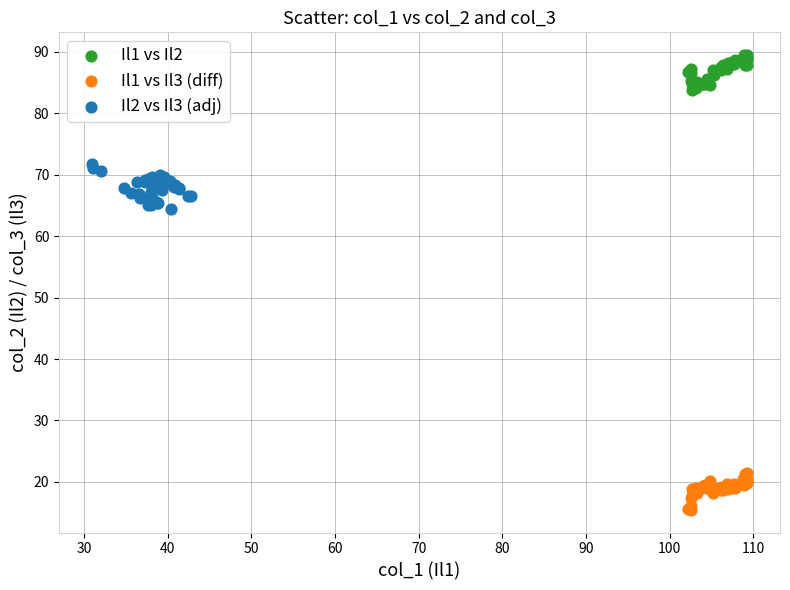

Which series contains the highest Y value?

Il1 vs Il2